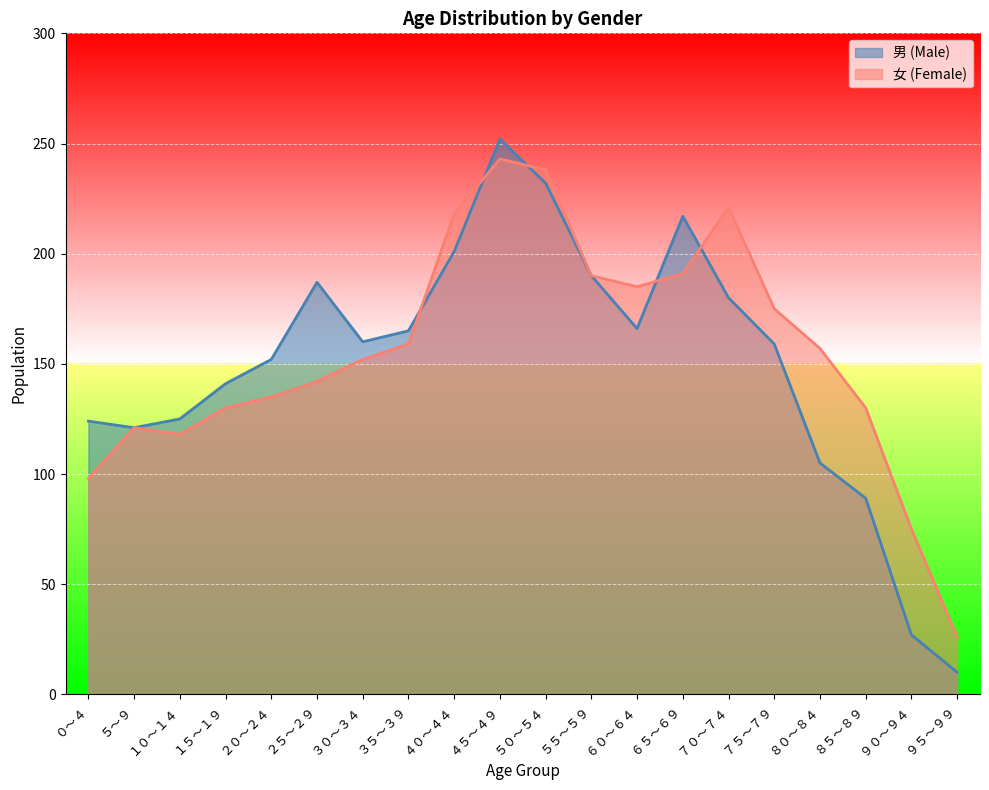

What position from the right is ６５～６９?

7